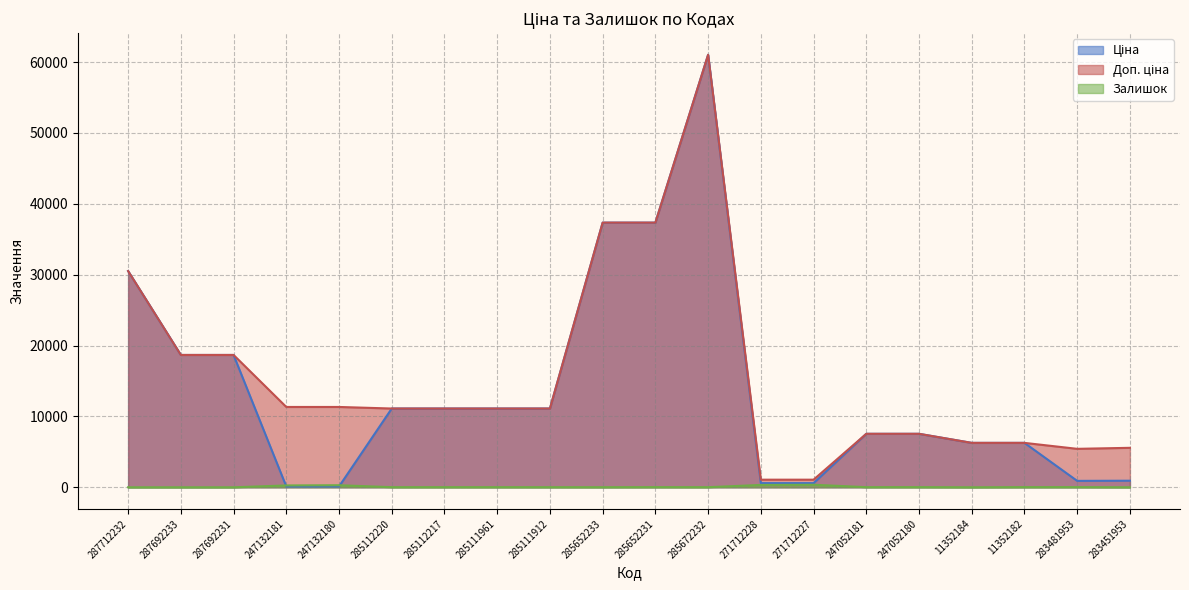

Which category has the lowest value in the Залишок series?

287712232